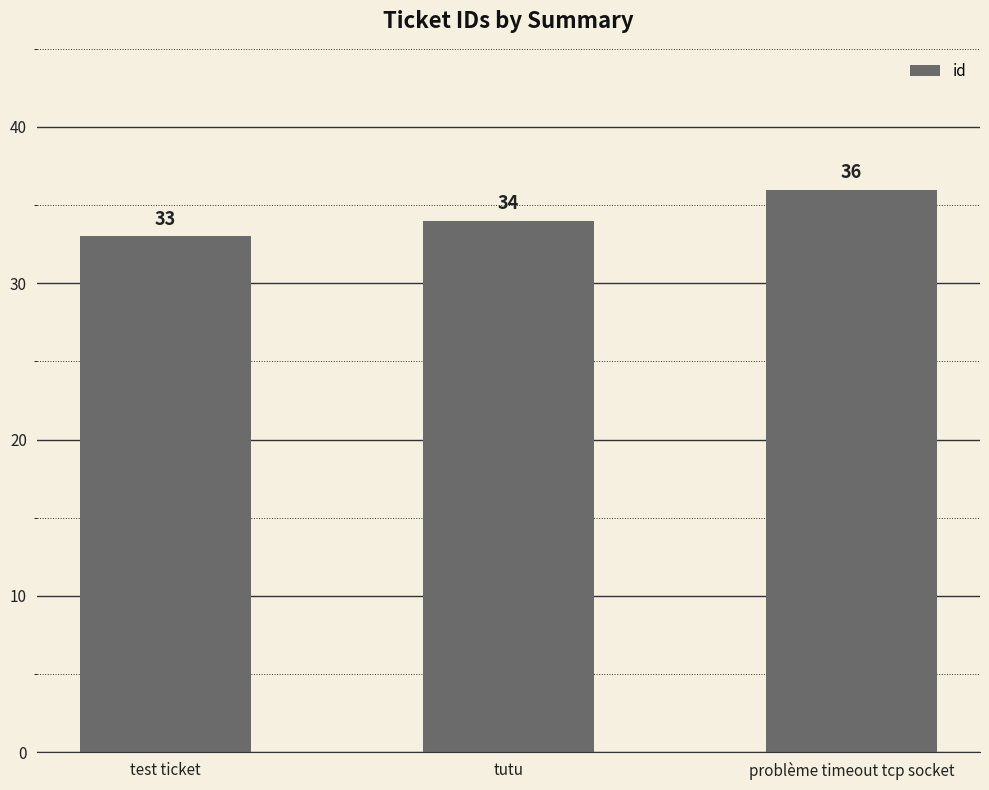

List the labels in order of value, smallest first.

test ticket, tutu, problème timeout tcp socket